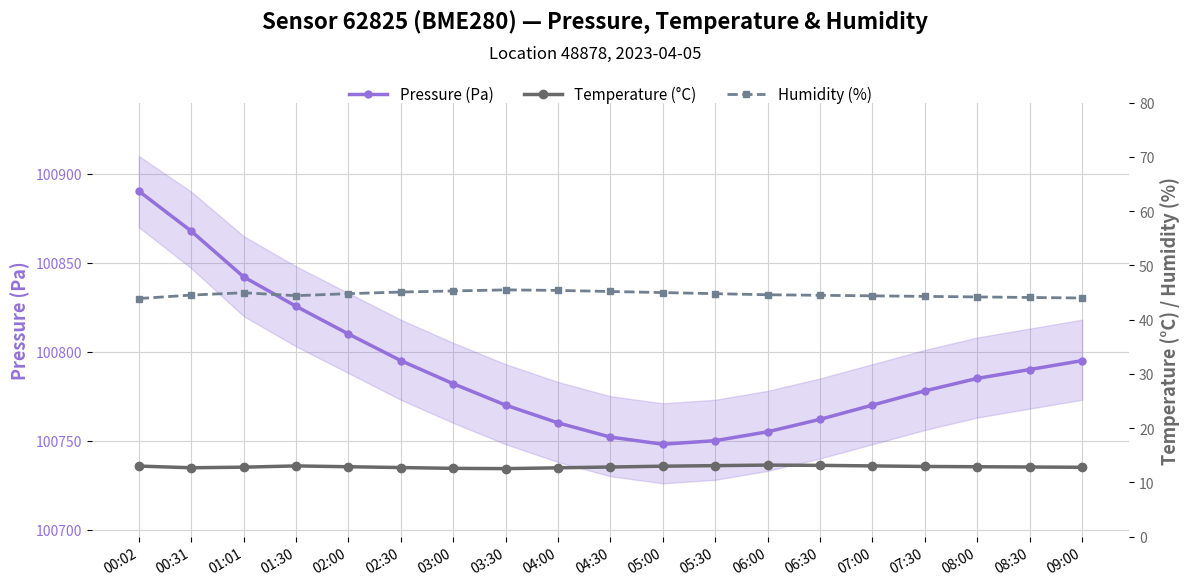

What is the difference between the second highest and second lowest values in the Humidity (%) series?

1.4